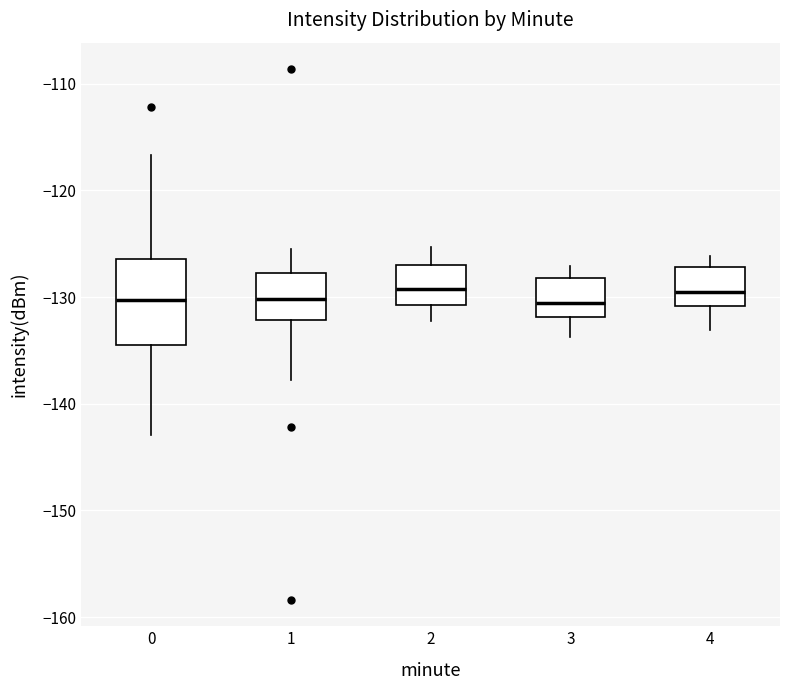

Reading left to right, read every box against the y-axis: the position of its median line, the range the box covers, and the ends of its whiskers. The values are not printed on the chart, so give them approximately, as read against the axis.

0: median -130, box -135 to -126, whiskers -143 to -117
1: median -130, box -132 to -128, whiskers -138 to -125
2: median -129, box -131 to -127, whiskers -132 to -125
3: median -131, box -132 to -128, whiskers -134 to -127
4: median -130, box -131 to -127, whiskers -133 to -126